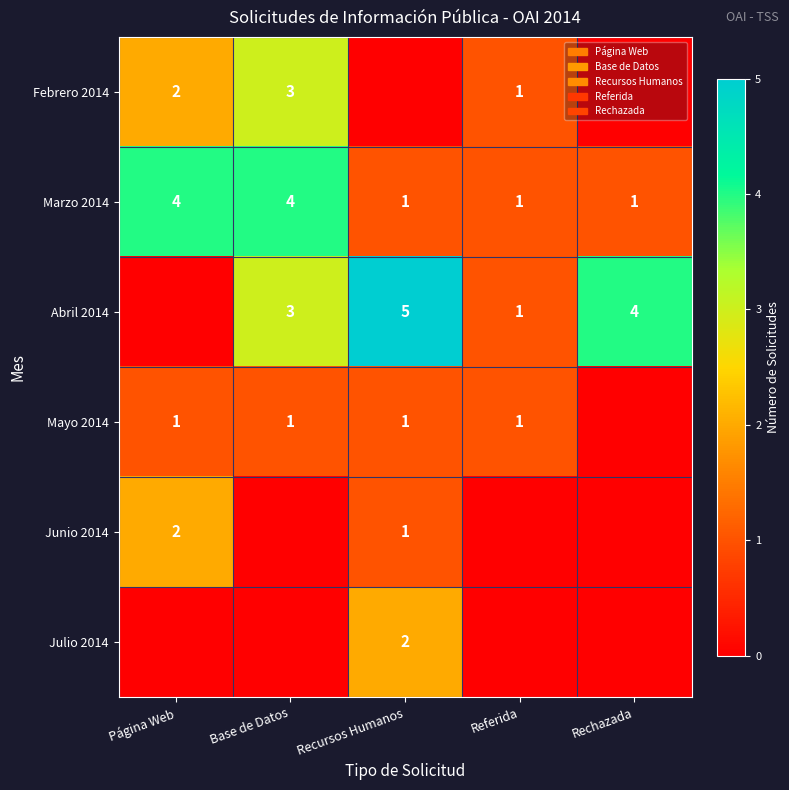

At how many categories does at least one series exceed 3?

4